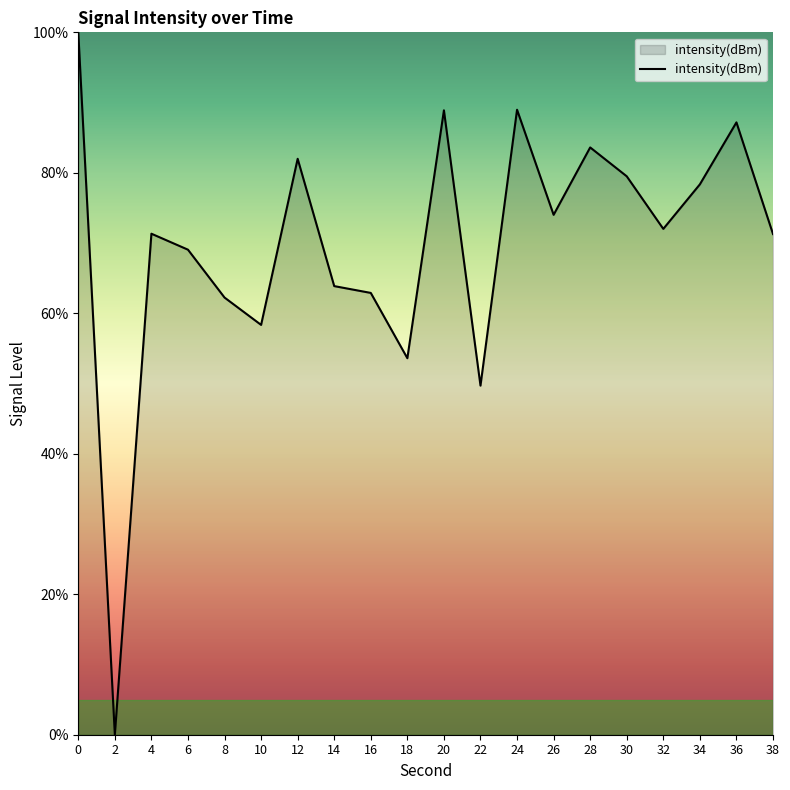

The chart shows a value of 113.5 at 14. True or false?

False